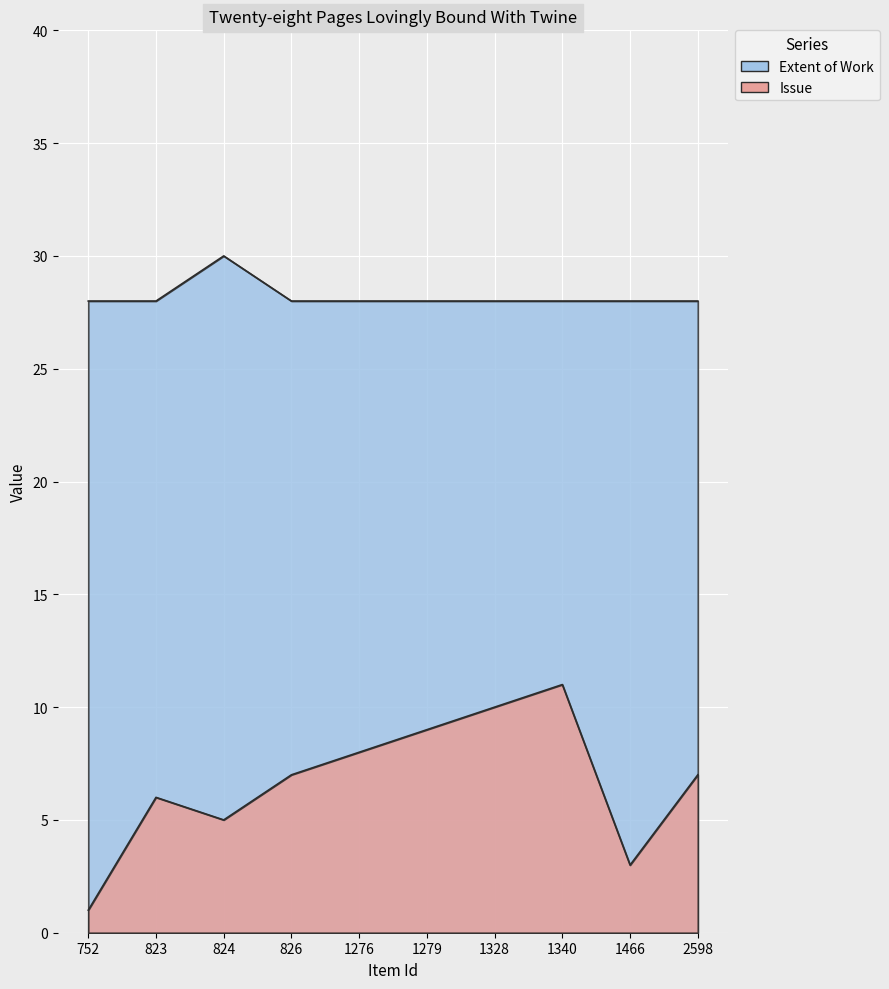

How many data points does each series have?

10